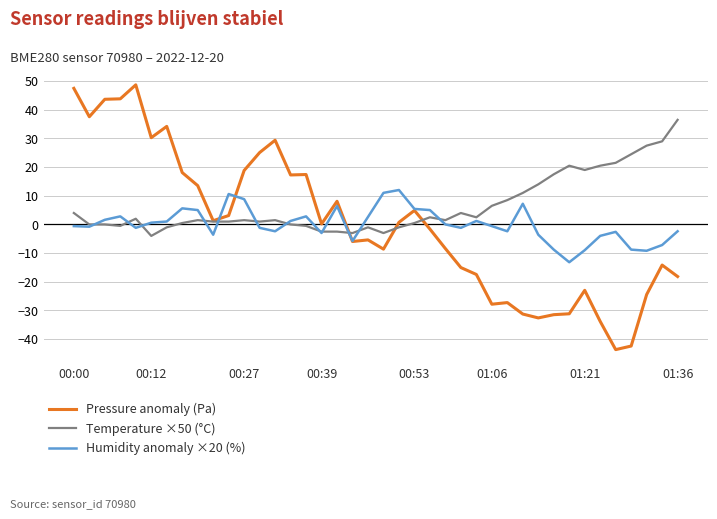

What is the smallest value displayed?

-43.7